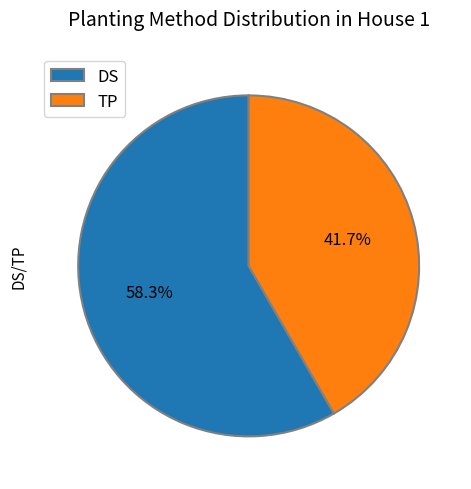

Does TP account for over 50% of the chart?

No